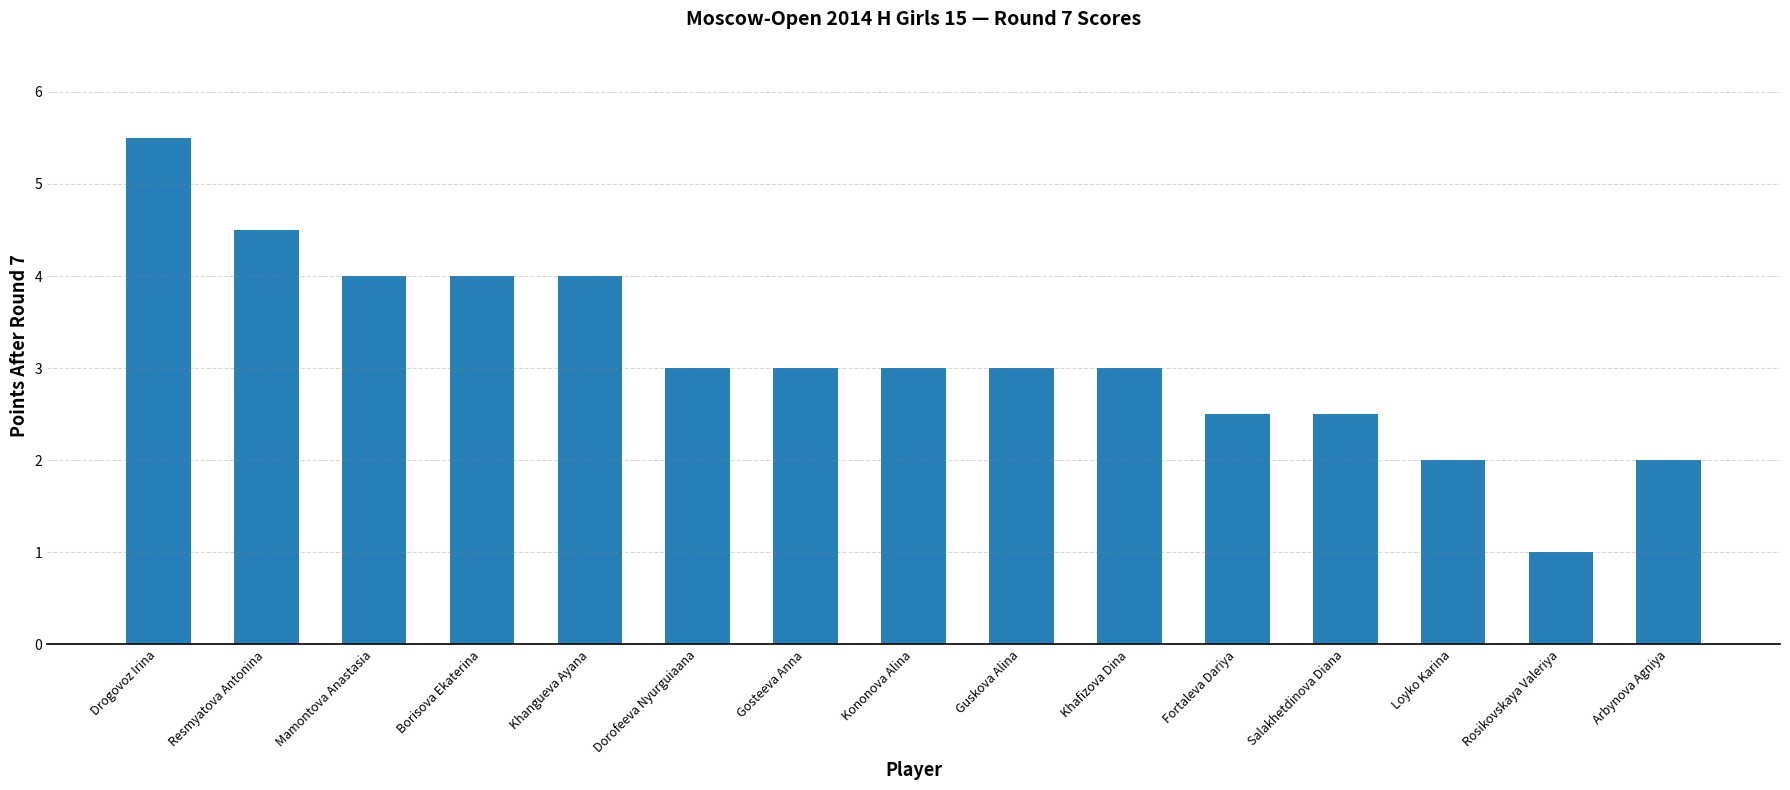

The chart shows a value of 4.0 at Khangueva Ayana. True or false?

True